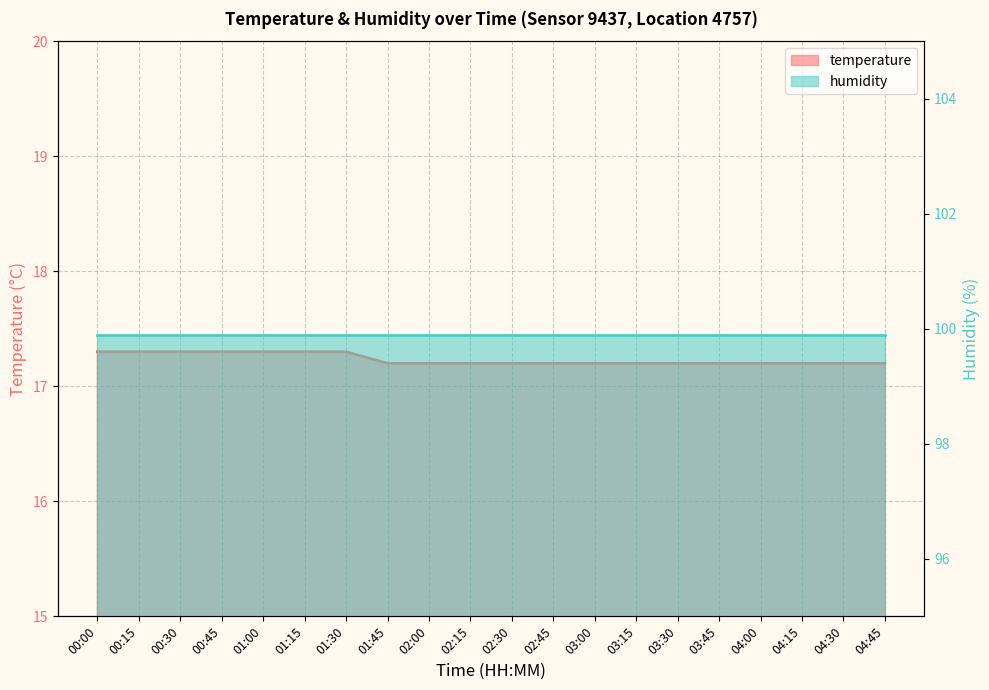

What is the label of the 12th point from the right?

02:00